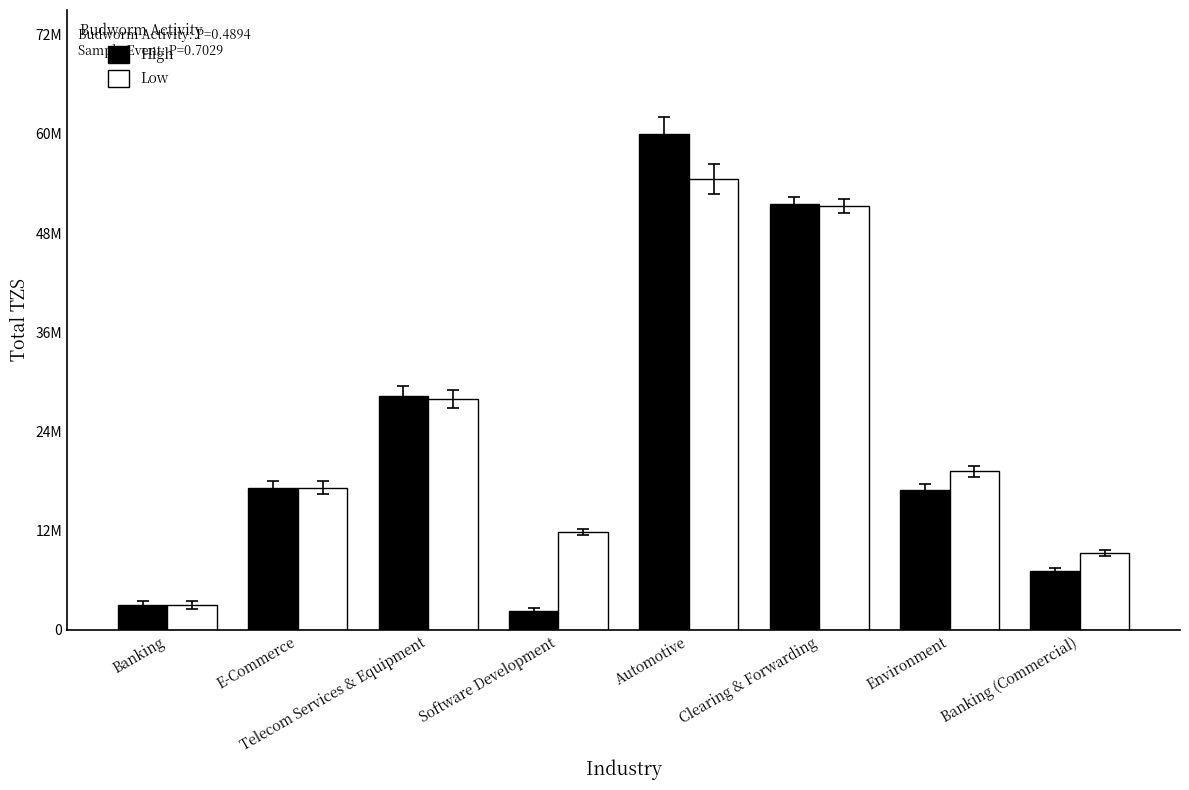

Does the chart contain stacked bars?

No